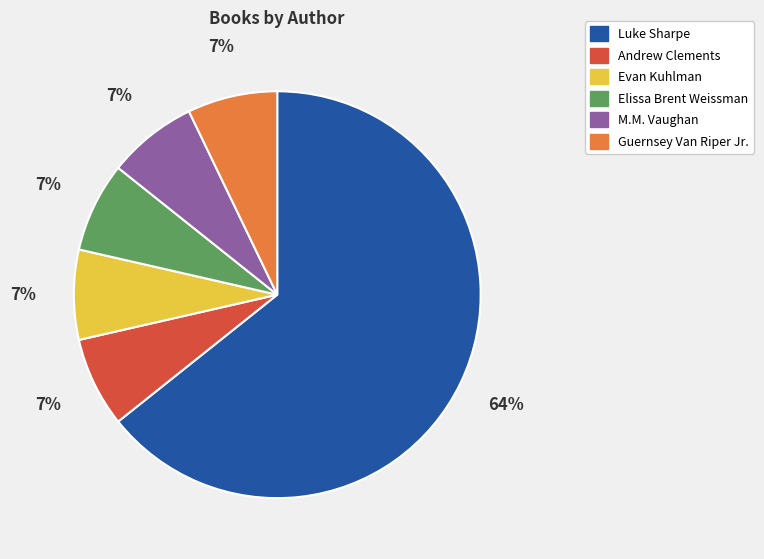

Is there any slice that represents more than half of the pie?

Yes